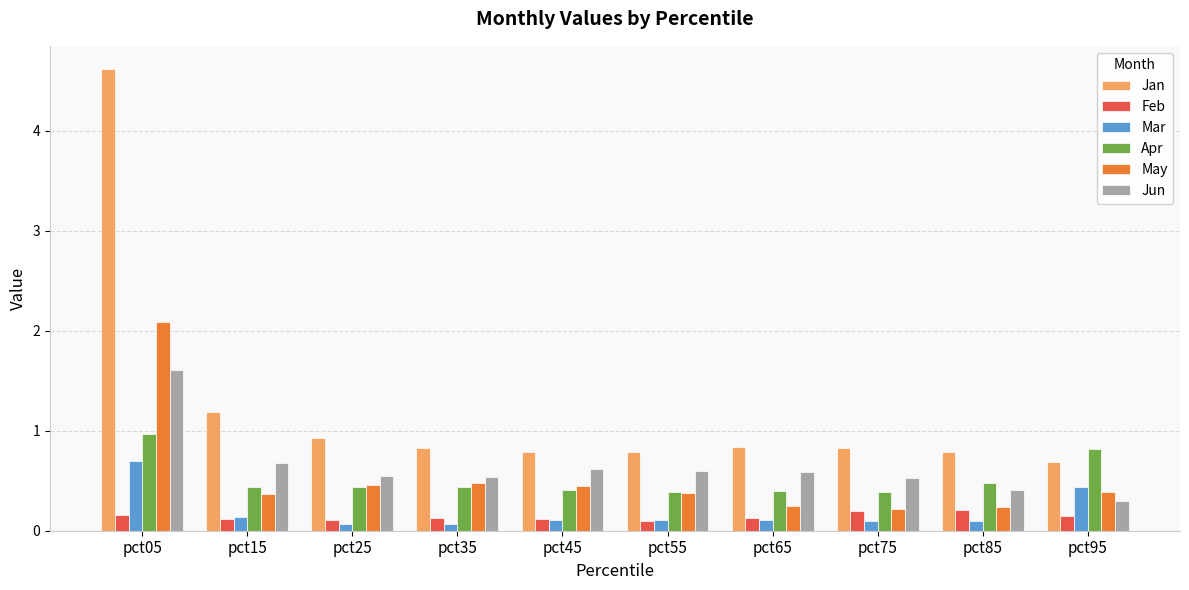

List the series in order of their peak value, highest first.

Jan, May, Jun, Apr, Mar, Feb